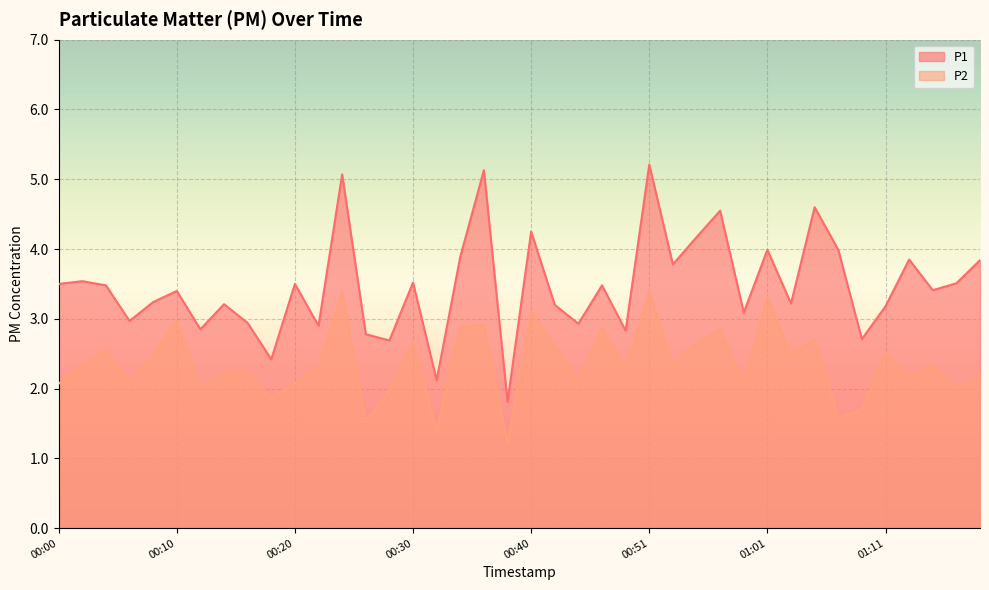

True or false: P1 and P2 cross at least once.

False